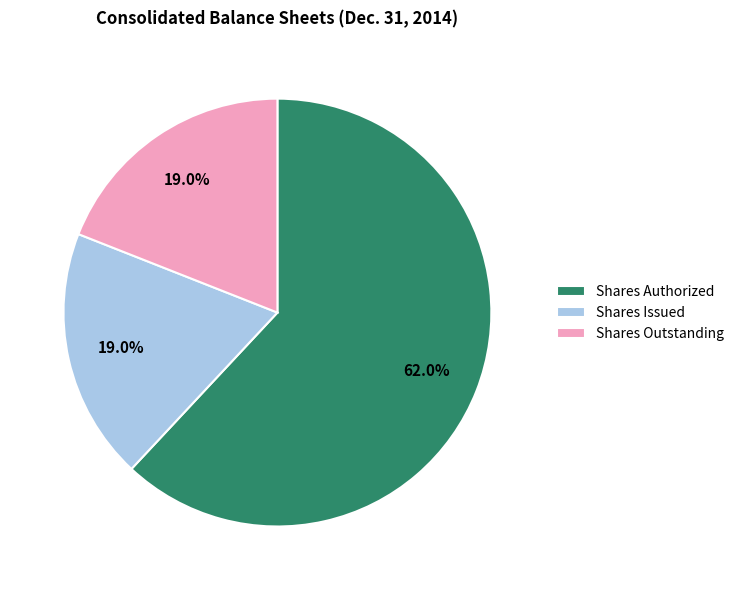

To the nearest percent, what is the difference between the largest and smallest slice percentages?

43%